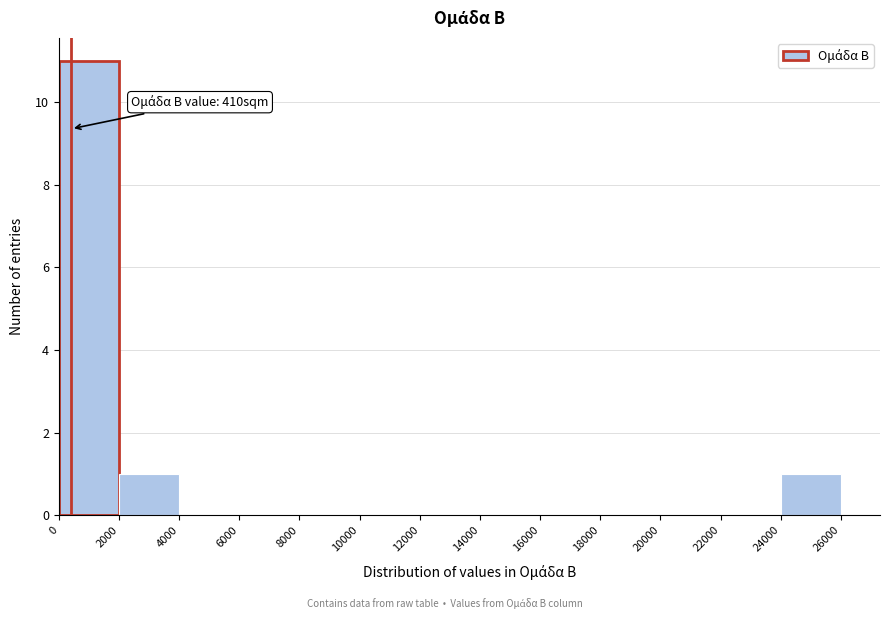

Over which range of the x-axis is the bar tallest?

0 to 2000